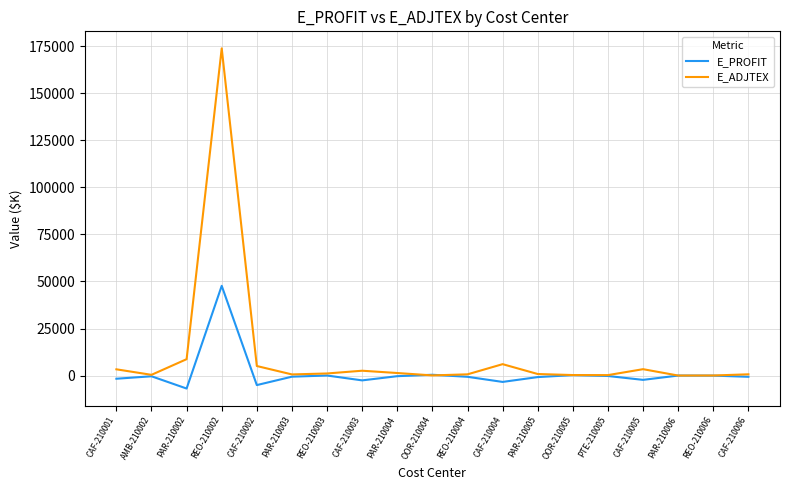

What is the difference between the second highest and minimum values in the E_ADJTEX series?

8705.1